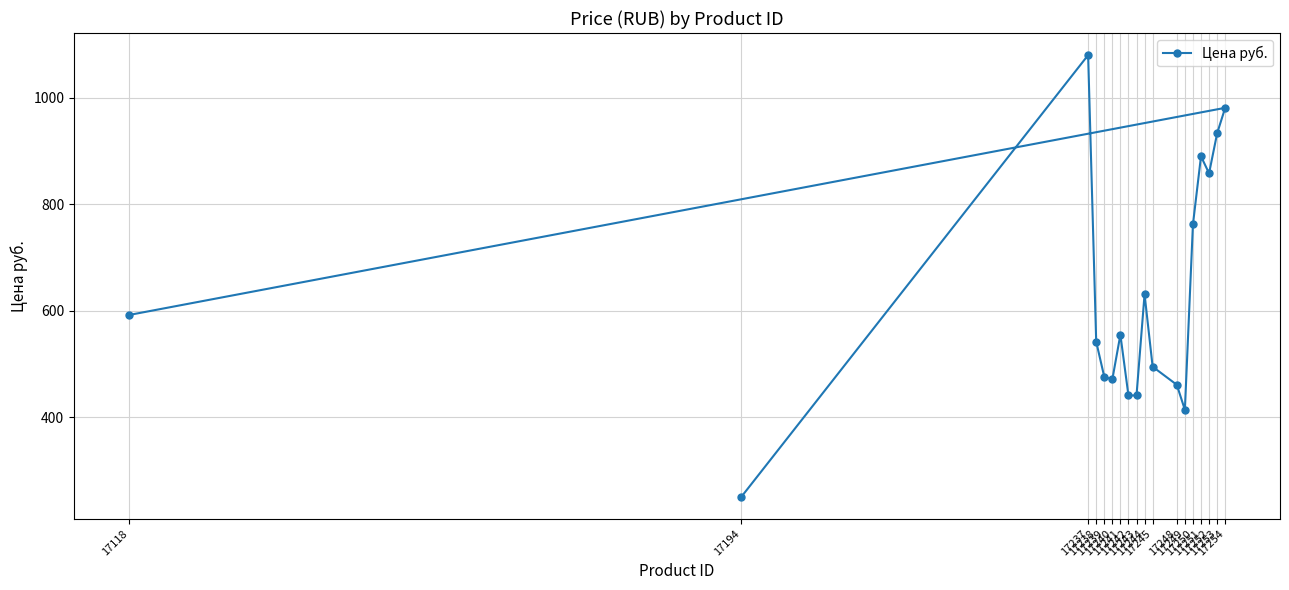

How many values exceed 555?

8